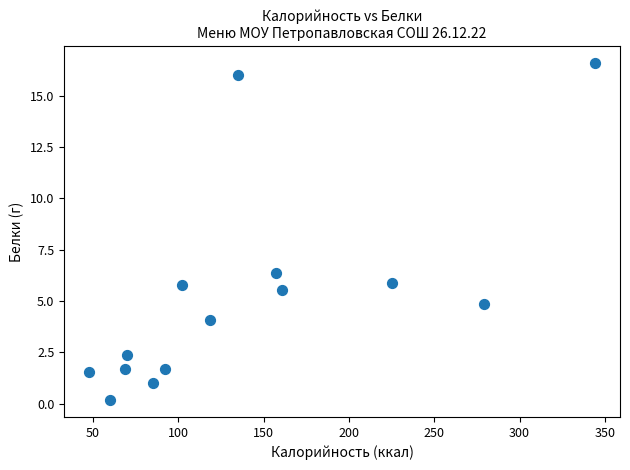

What is the range of X values (max minus min)?

296.0